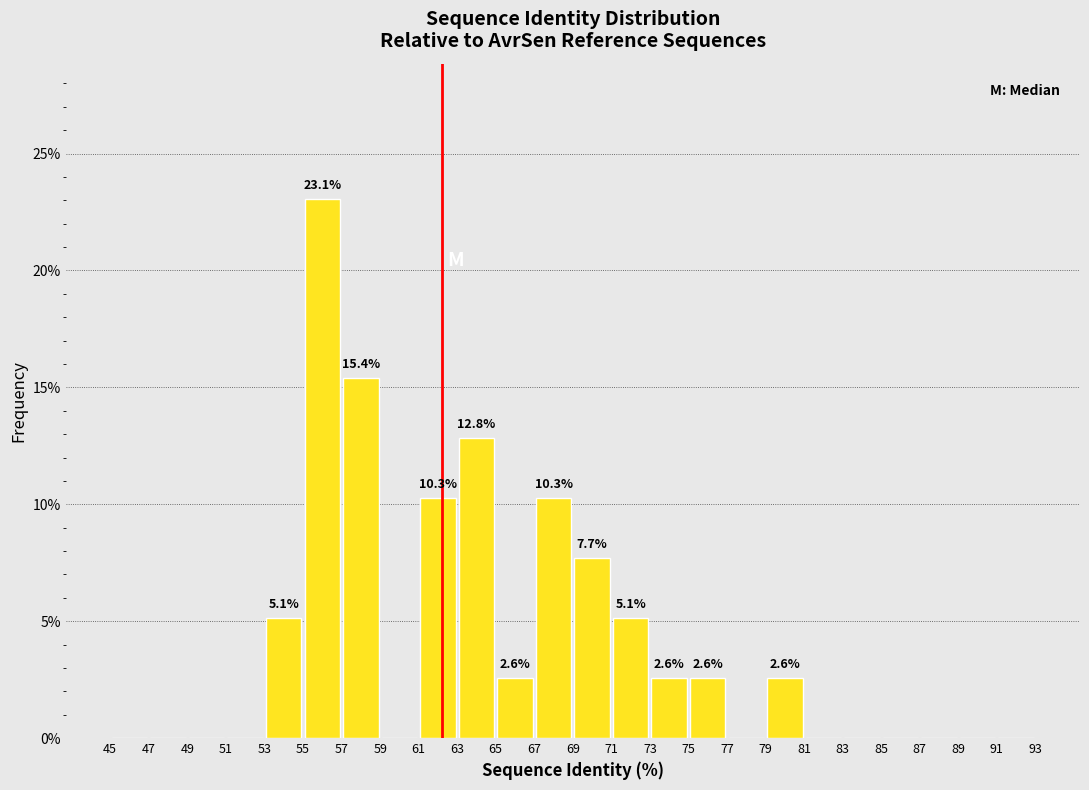

Which range on the x-axis has the tallest bar?

55 to 57